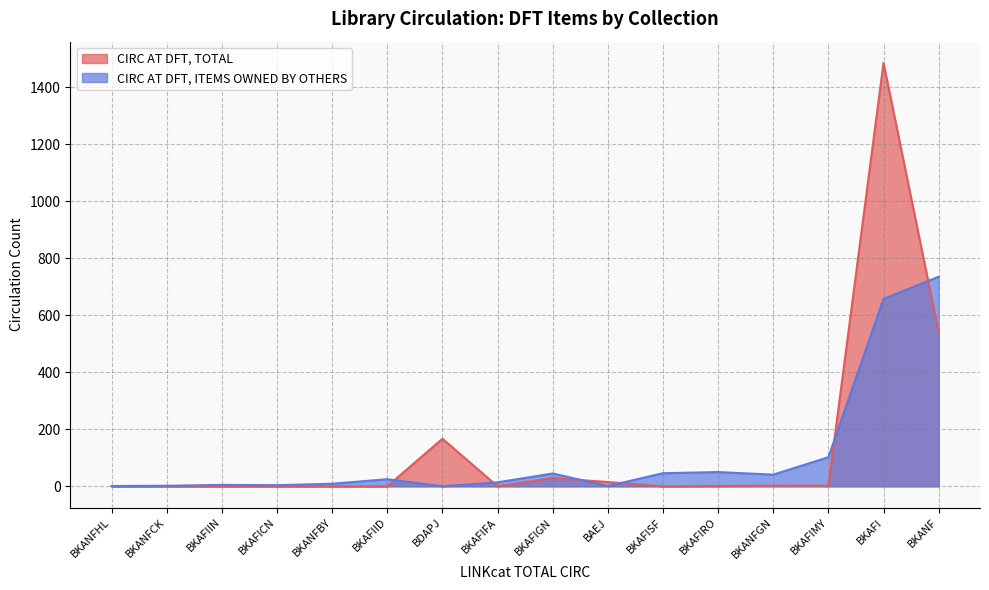

Which series has the widest spread of values?

CIRC AT DFT, TOTAL